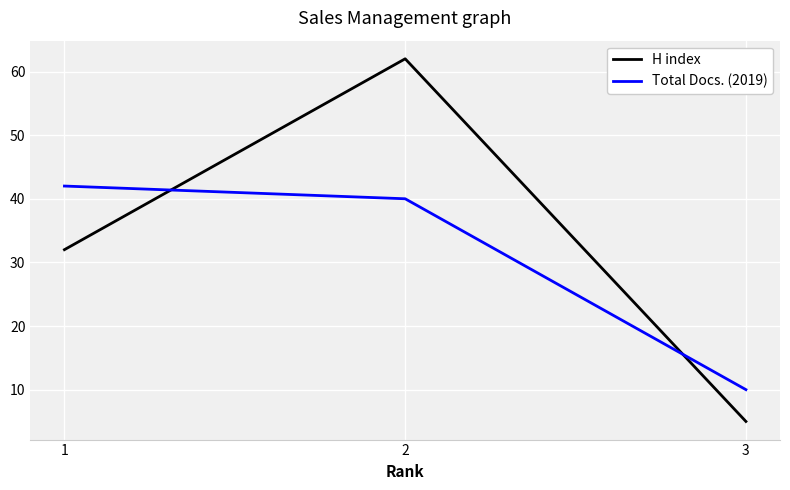

Reading left to right, transcribe all the data shown in this chart.

H index: 32	62	5
Total Docs. (2019): 42	40	10